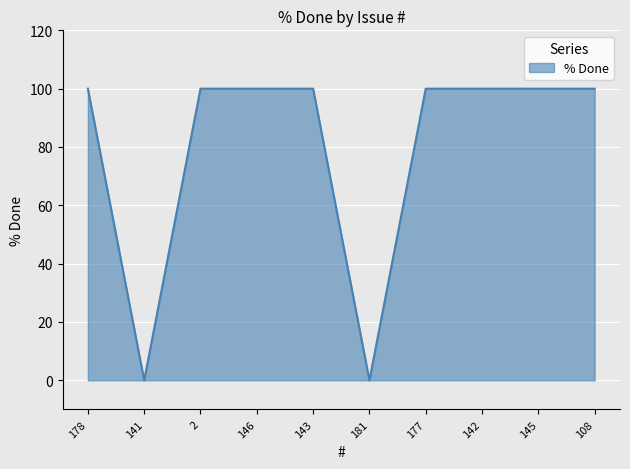

Does the chart have visible grid lines?

Yes